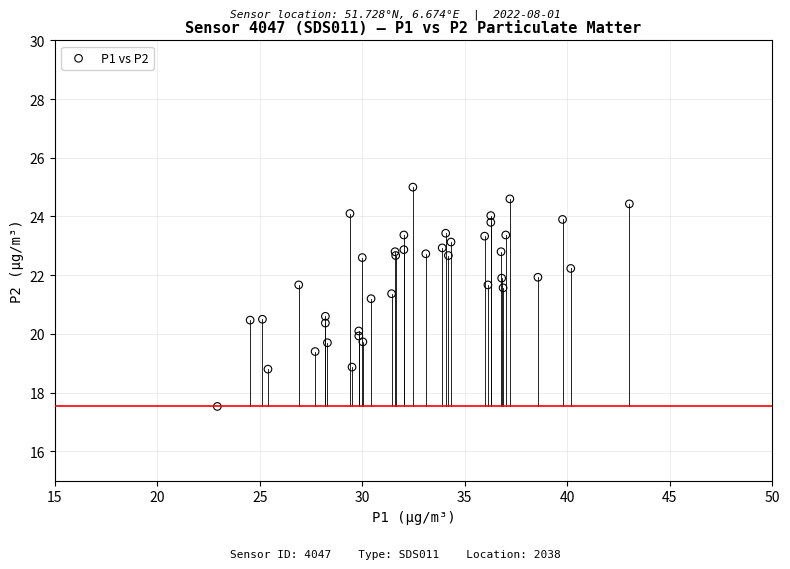

What Y value in the scatter plot is closest to 21?

21.2